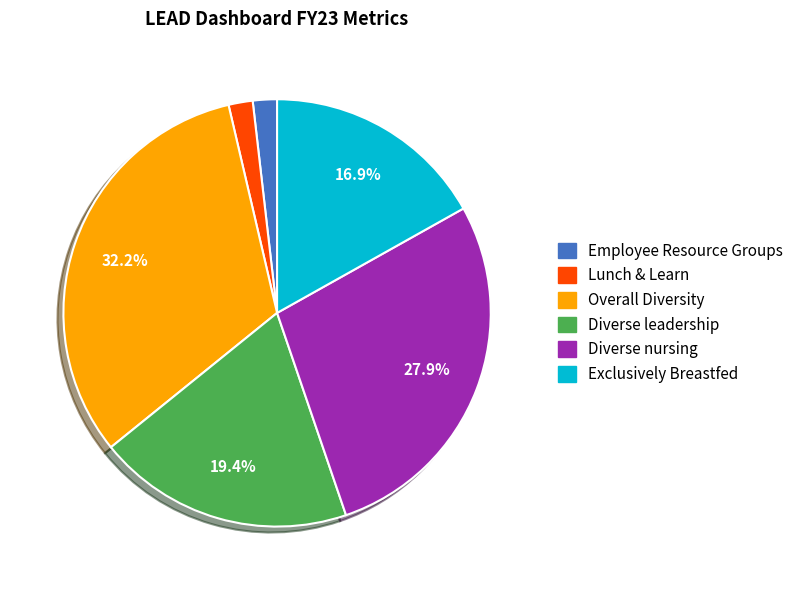

Is there a majority slice in this chart?

No